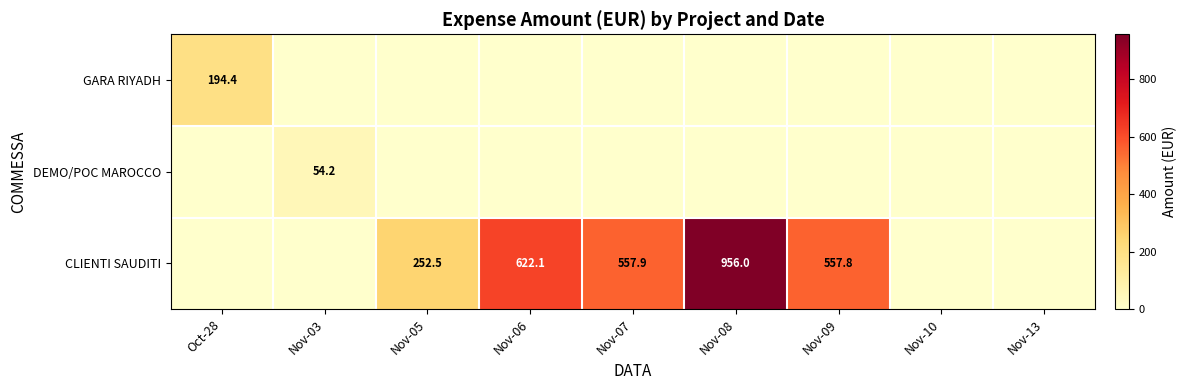

True or false: CLIENTI SAUDITI has a value of 557.8 at Nov-09.

True